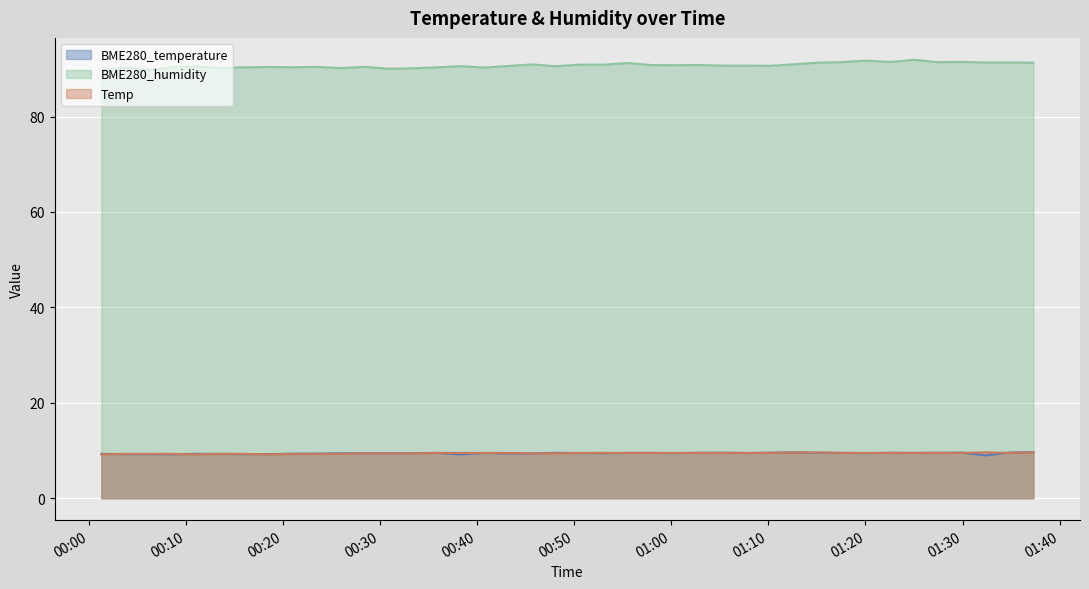

Which series has the largest total across all categories?

BME280_humidity